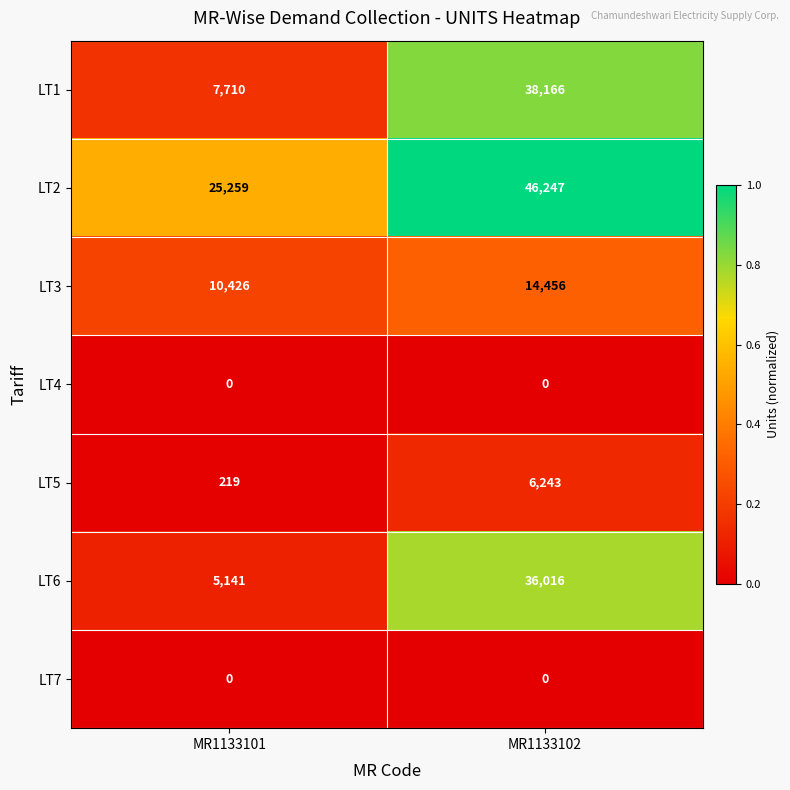

Reading right to left, what are all the values shown in this chart?

LT1: MR1133102=38166	MR1133101=7710
LT2: MR1133102=46247	MR1133101=25259
LT3: MR1133102=14456	MR1133101=10426
LT4: MR1133102=0	MR1133101=0
LT5: MR1133102=6243	MR1133101=219
LT6: MR1133102=36016	MR1133101=5141
LT7: MR1133102=0	MR1133101=0